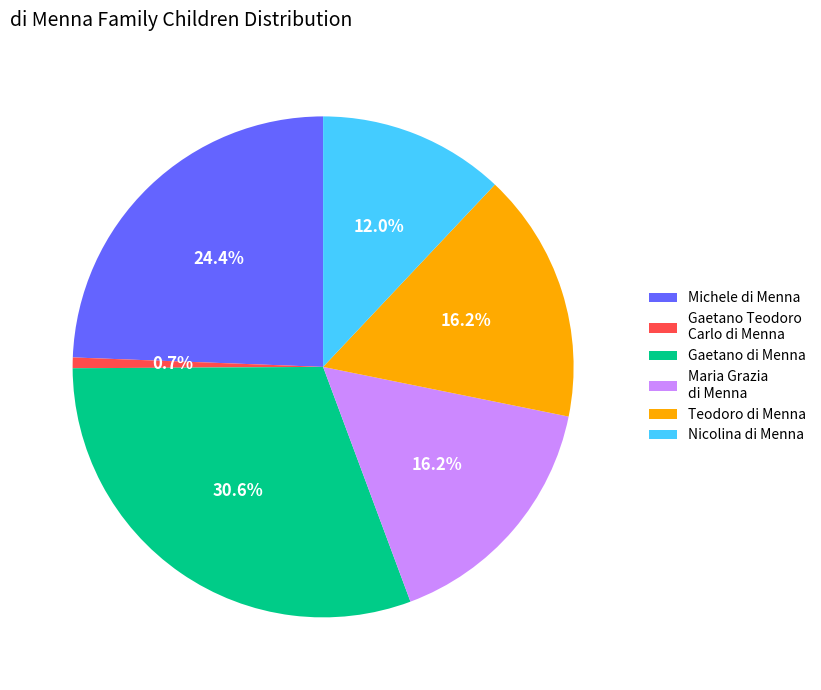

To the nearest percent, what portion does Michele di Menna represent?

24%